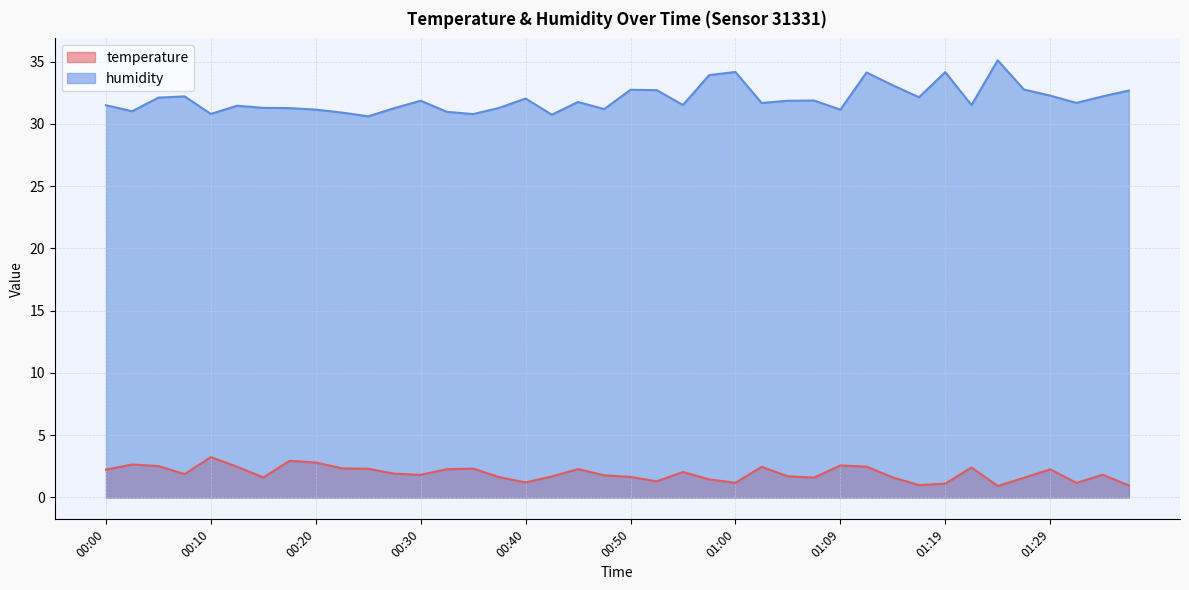

Reading left to right, list all the values displayed in this chart.

temperature: 2.2	2.6	2.5	1.9	3.2	2.5	1.6	2.9	2.8	2.3	2.3	1.9	1.8	2.3	2.3	1.6	1.2	1.7	2.3	1.8	1.6	1.3	2.0	1.4	1.2	2.5	1.7	1.6	2.6	2.5	1.6	1.0	1.1	2.4	0.9	1.6	2.3	1.2	1.8	1.0
humidity: 31.5	31.0	32.1	32.2	30.8	31.4	31.3	31.3	31.1	30.9	30.6	31.3	31.9	31.0	30.8	31.3	32.0	30.7	31.8	31.2	32.7	32.7	31.5	33.9	34.2	31.7	31.9	31.9	31.1	34.1	33.1	32.1	34.1	31.5	35.1	32.8	32.3	31.7	32.2	32.7